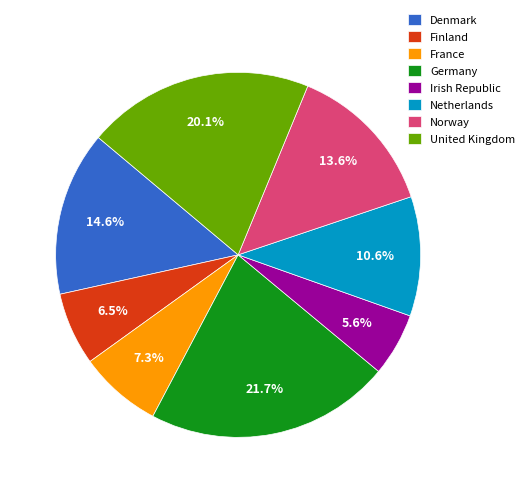

Does Netherlands represent more than half of the total?

No